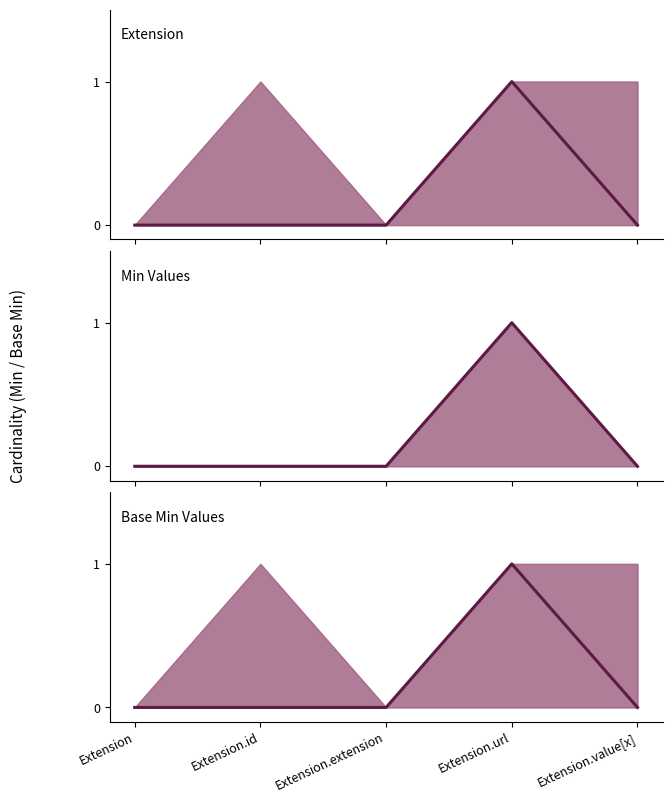

What are all the series names shown in the legend?

Extension, Min Values, Base Min Values